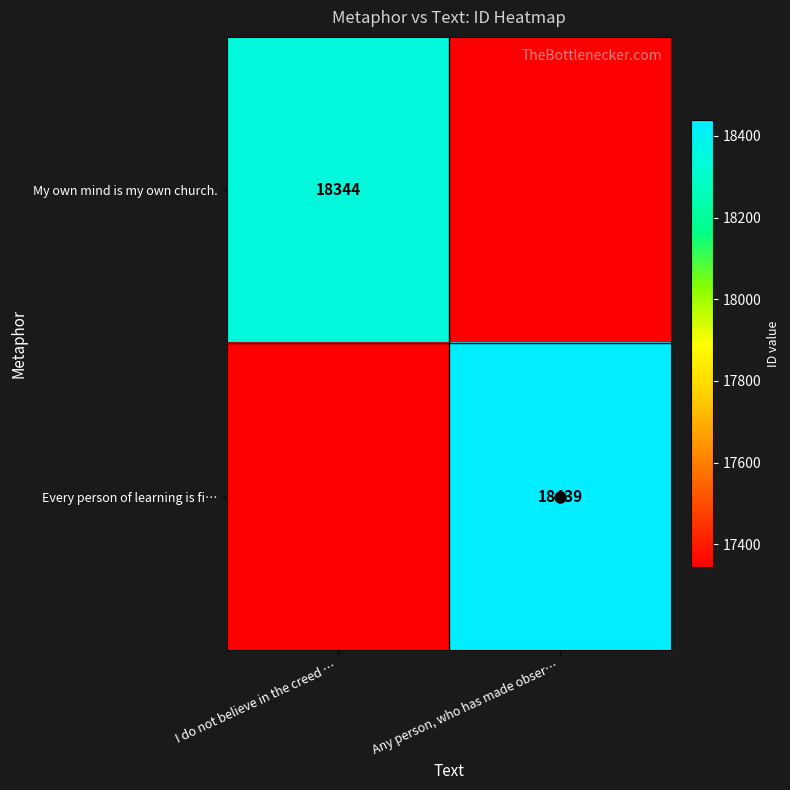

The value of My own mind is my own church. at I do not believe in the creed … is 28519. True or false?

False